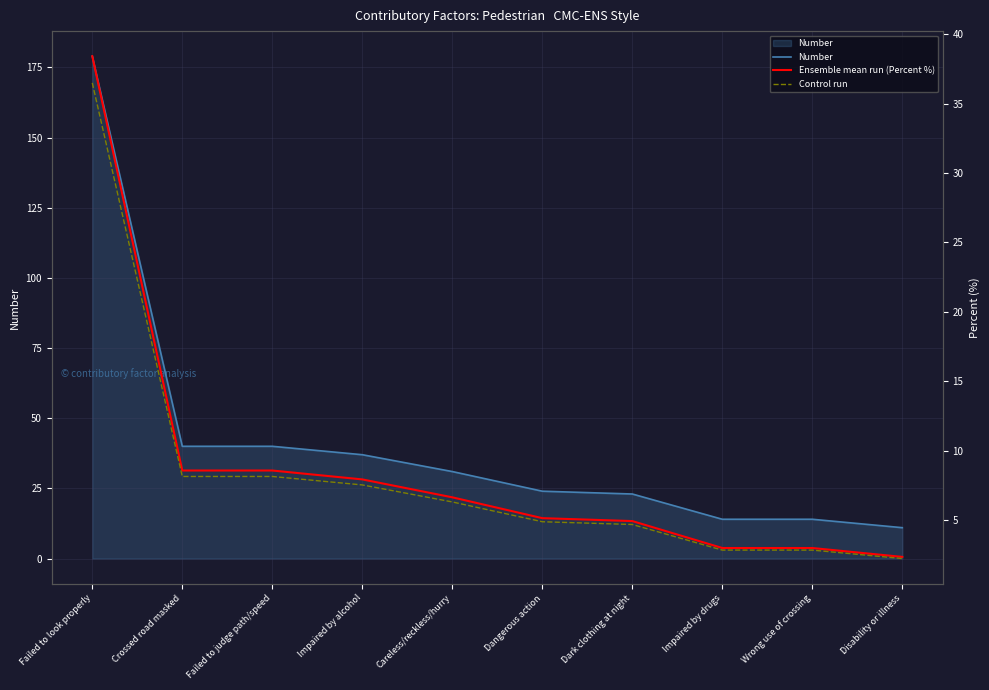

What is the minimum value shown in the chart?

2.2